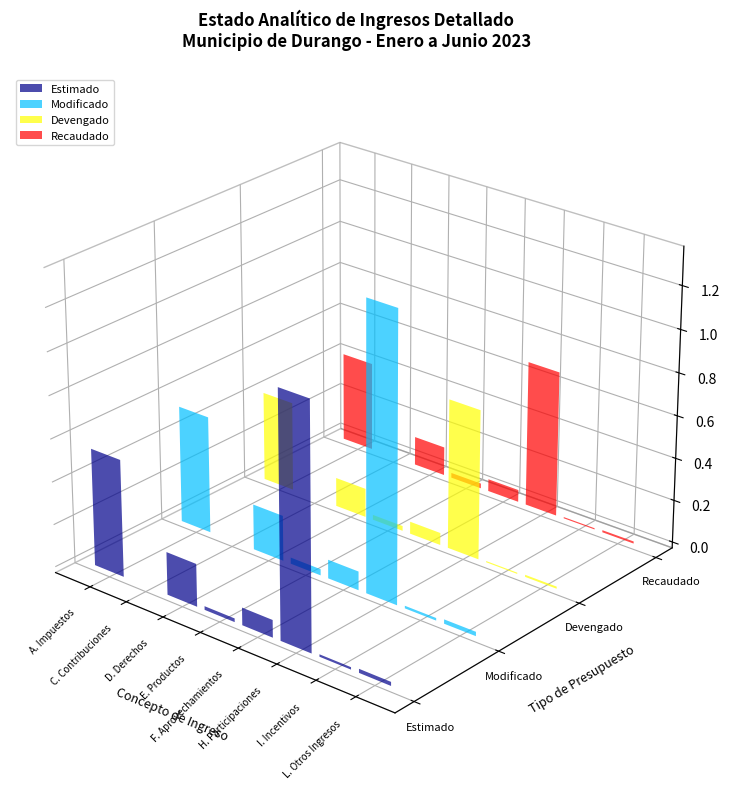

How many bars are there in each group?

4